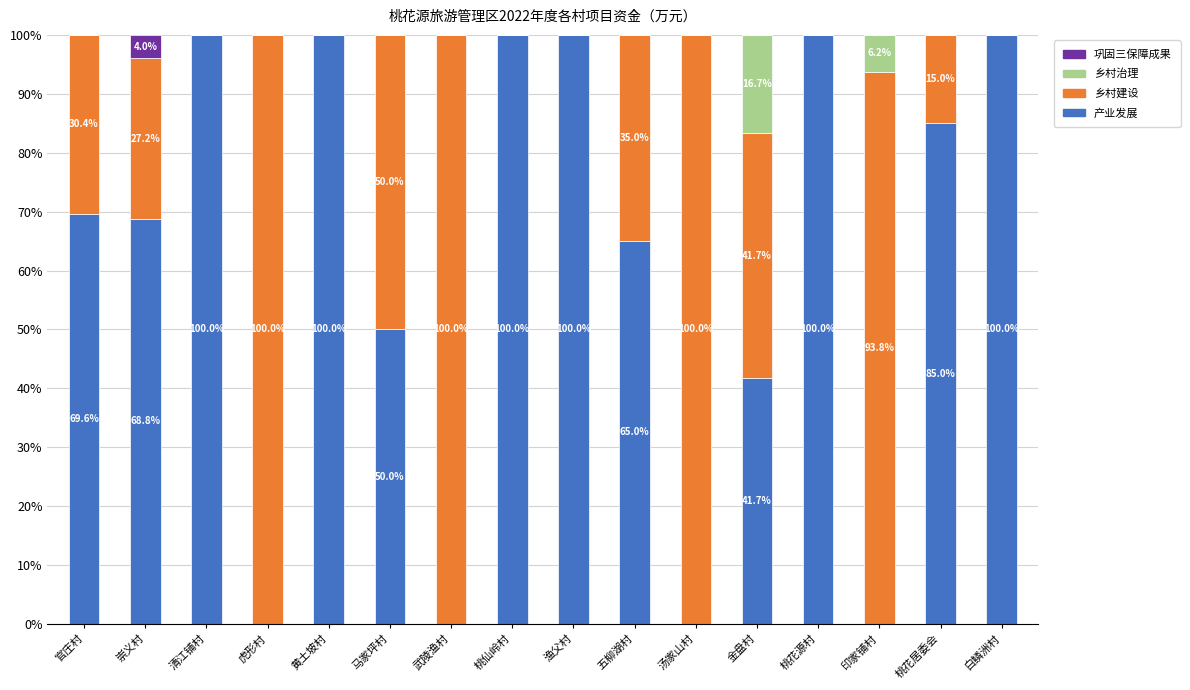

What is the total value across all series at 清江铺村?

100.0